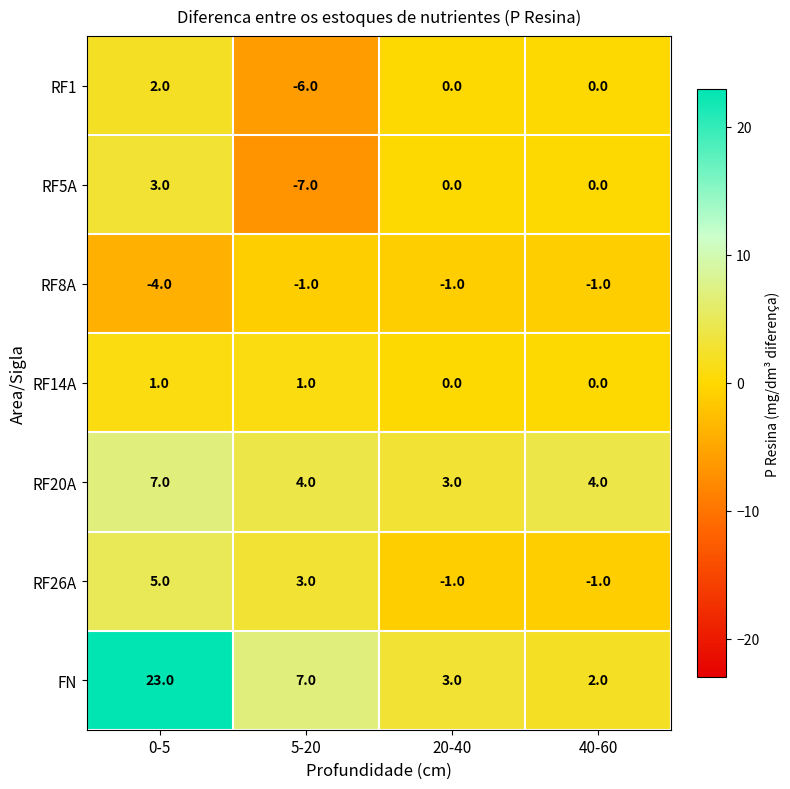

What is the difference between the highest and lowest values at 5-20?

14